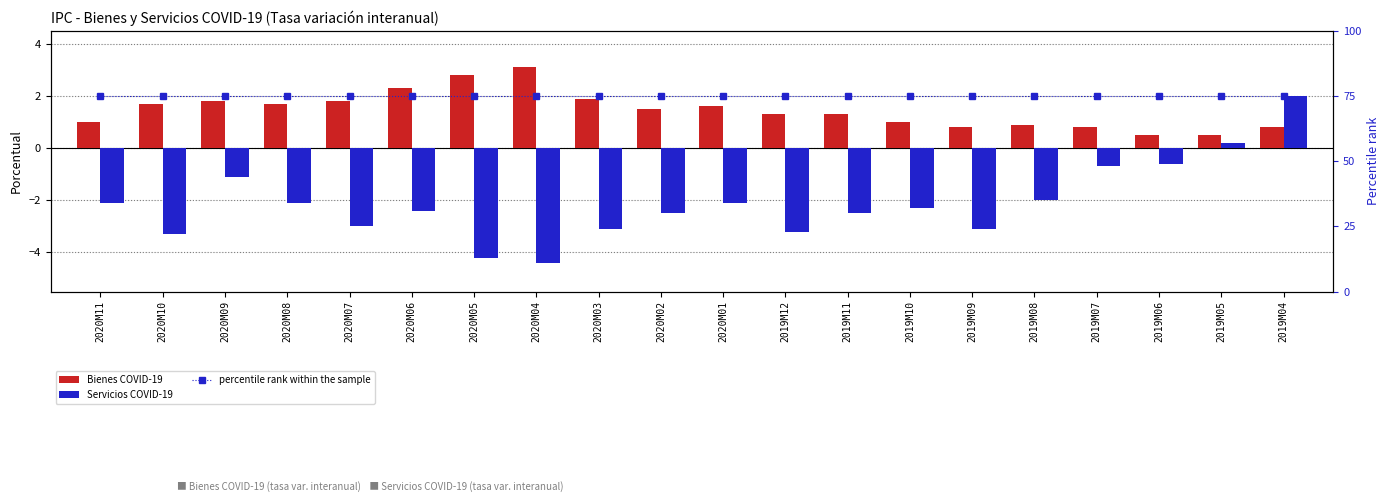

What is the maximum value shown in the chart?

75.0